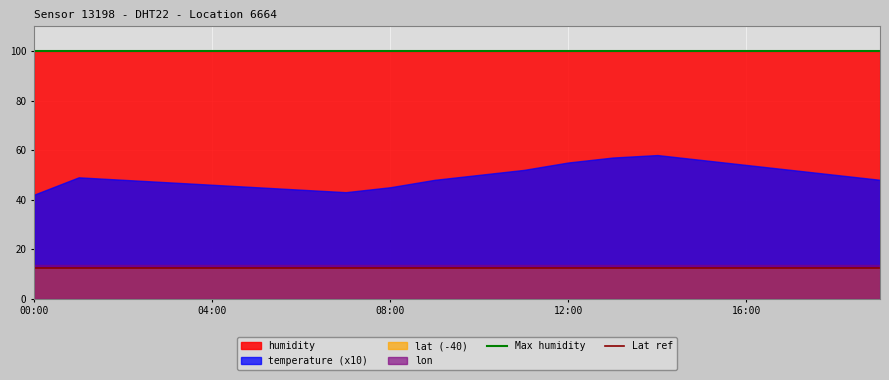

Between 00:00 and 04:00, which series saw the biggest shift?

temperature (x10)